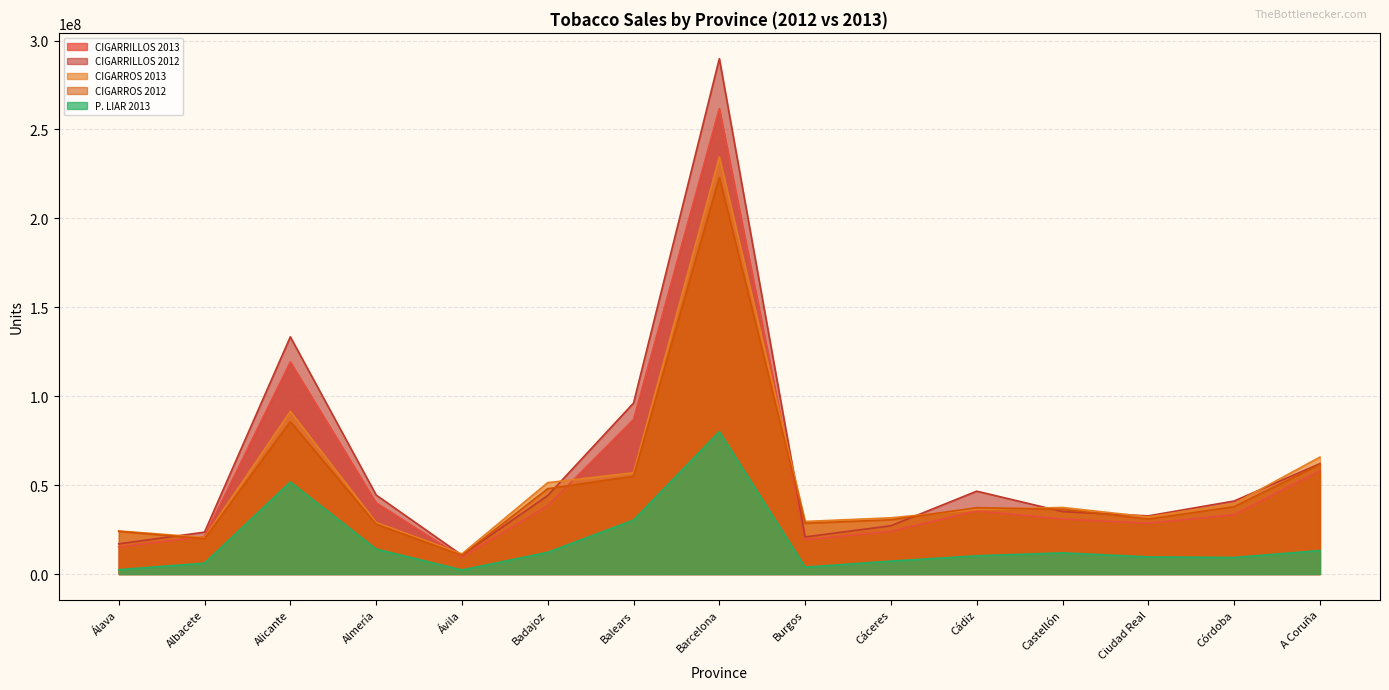

True or false: CIGARRILLOS 2013 and CIGARROS 2012 cross at least once.

True